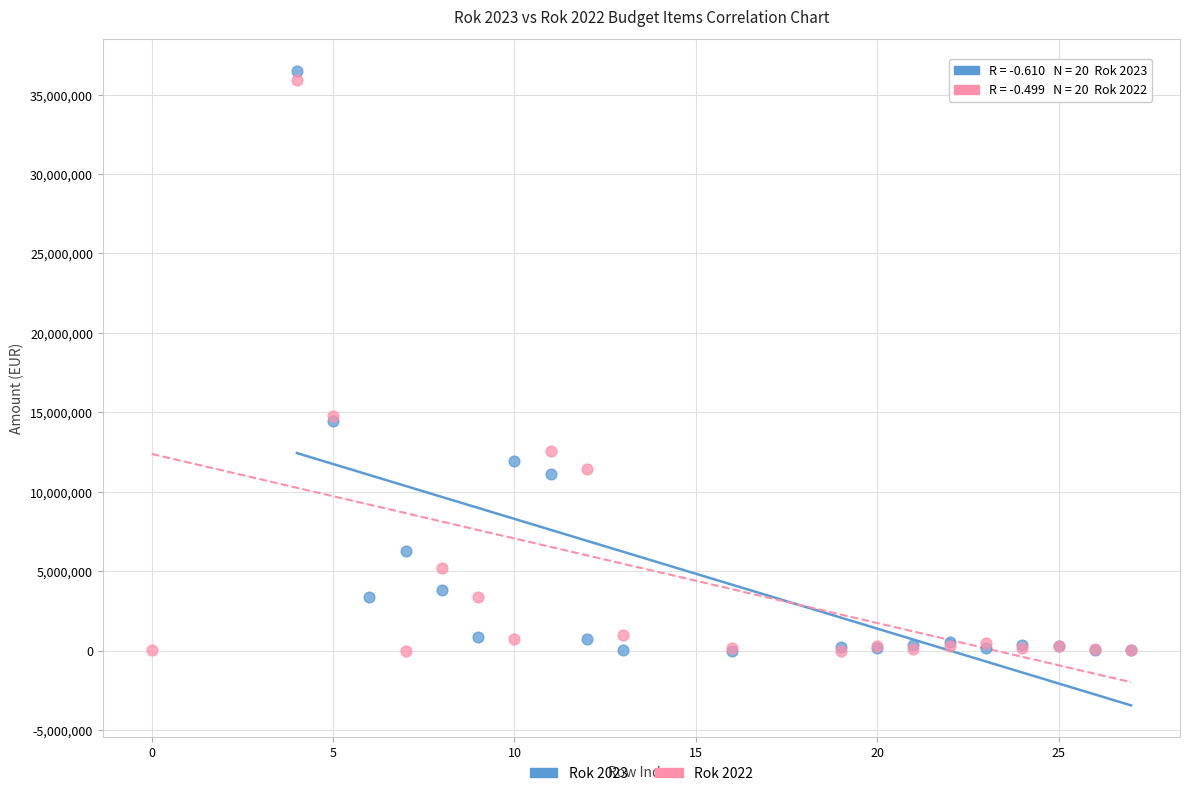

Which series has the largest Y range (max minus min)?

Rok 2023